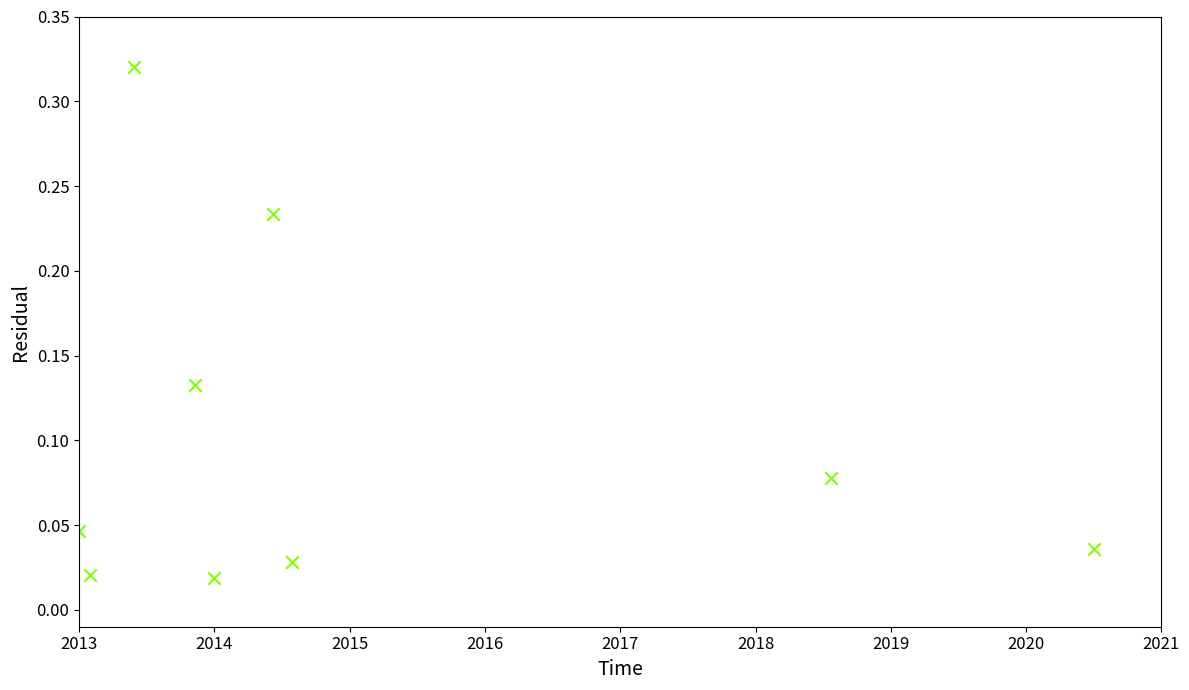

What is the range of X values (max minus min)?

7.5